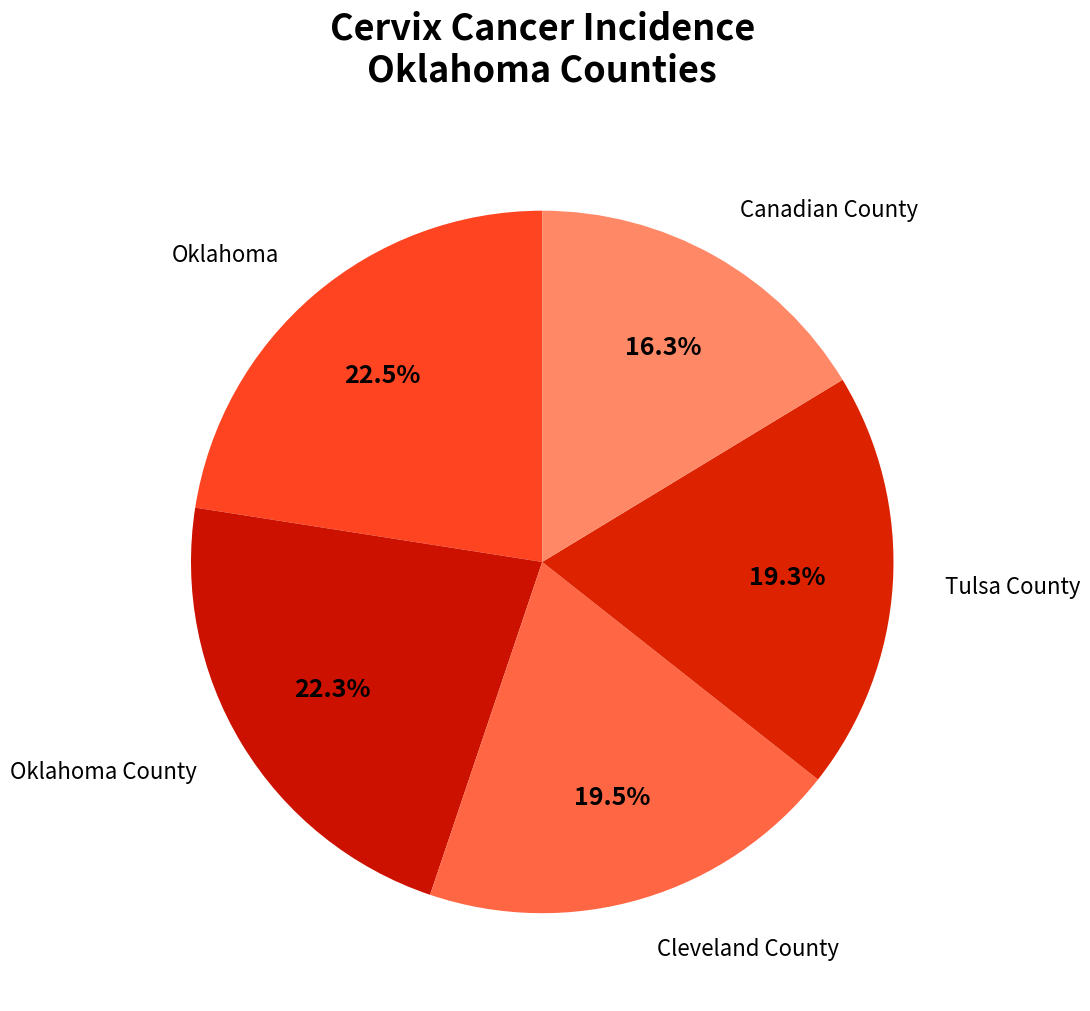

How many slices are in this pie chart?

5